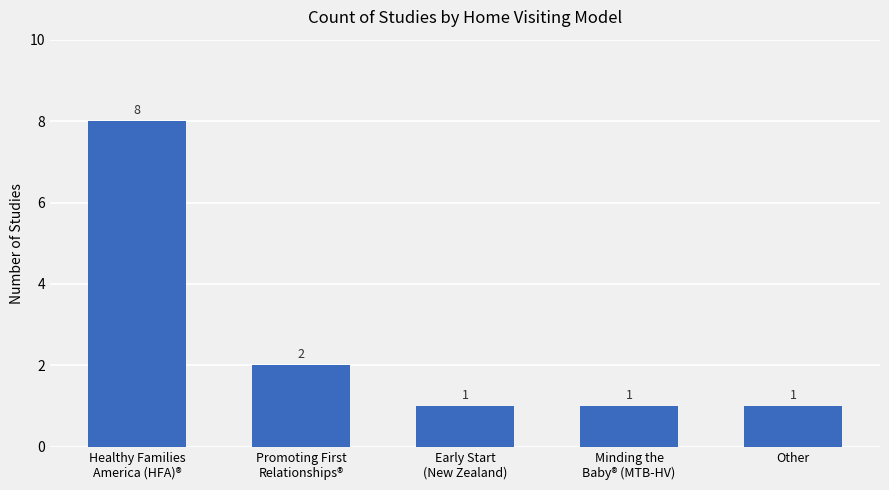

The chart shows a value of 3 at Promoting First
Relationships®. True or false?

False